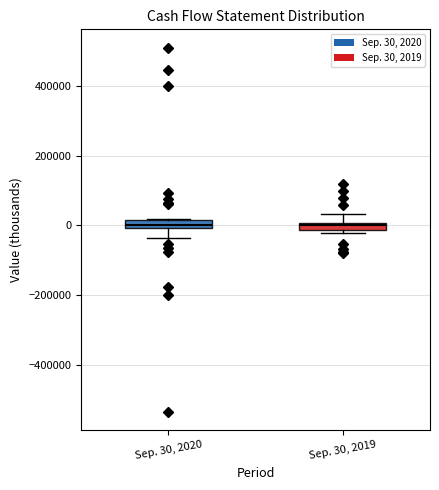

Where is the lower edge of the box for Sep. 30, 2019 on the y-axis? The values are not printed on the chart, so give them approximately, as read against the axis.

-20000